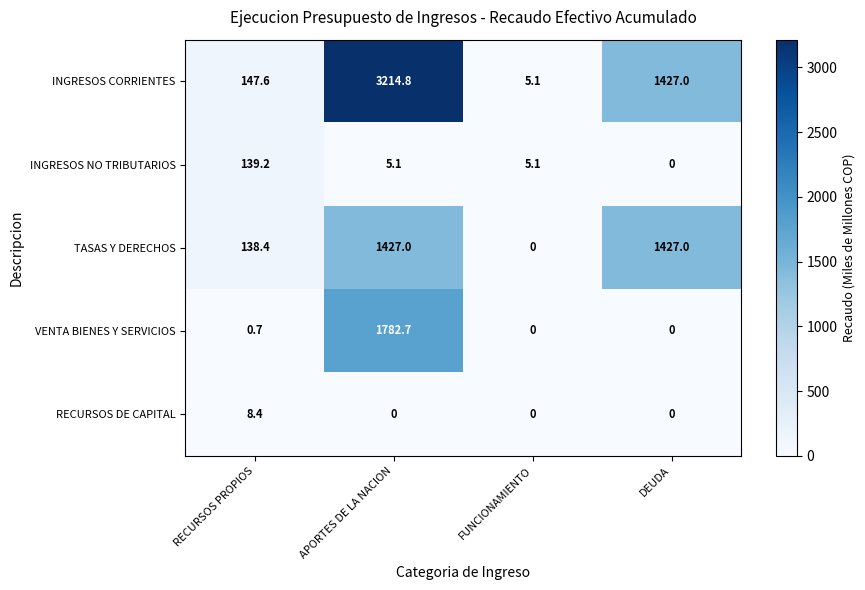

What is the maximum value shown in the chart?

3214.8